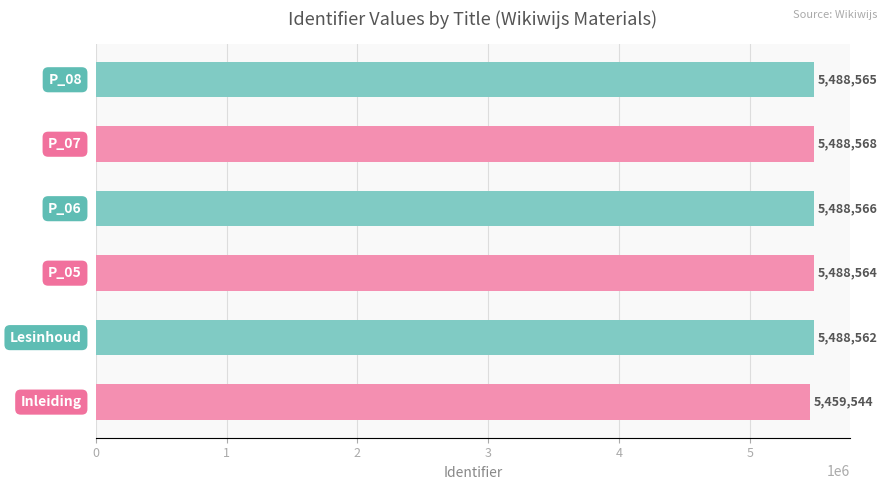

What is the difference between the second highest and second lowest values?

4